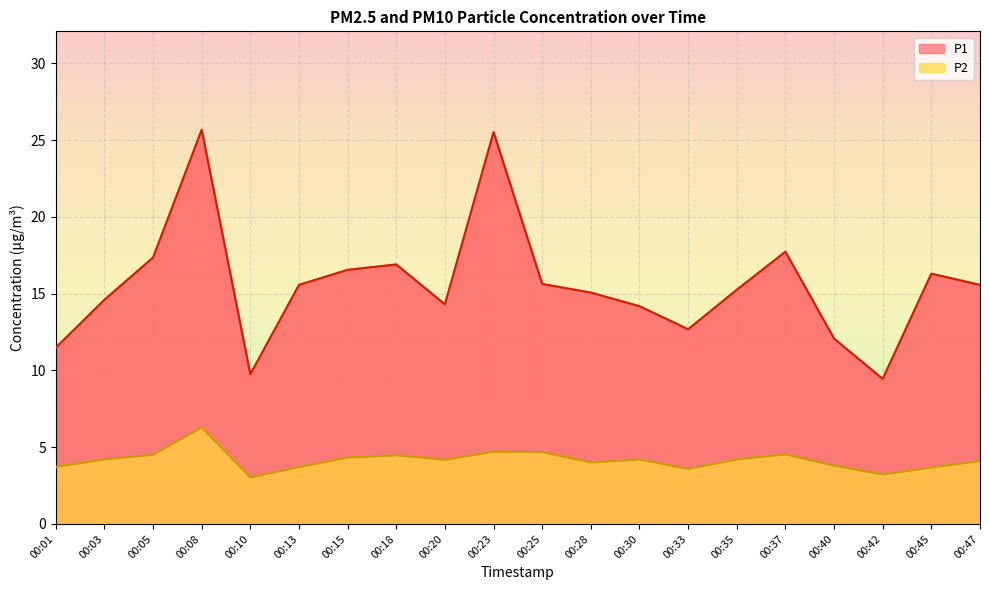

Reading left to right, extract all data points from this chart.

P1: 11.5	14.6	17.4	25.7	9.8	15.6	16.6	16.9	14.3	25.5	15.6	15.1	14.2	12.7	15.2	17.7	12.1	9.4	16.3	15.6
P2: 3.7	4.2	4.5	6.3	3.0	3.7	4.3	4.5	4.2	4.7	4.7	4.0	4.2	3.6	4.2	4.5	3.8	3.2	3.7	4.1